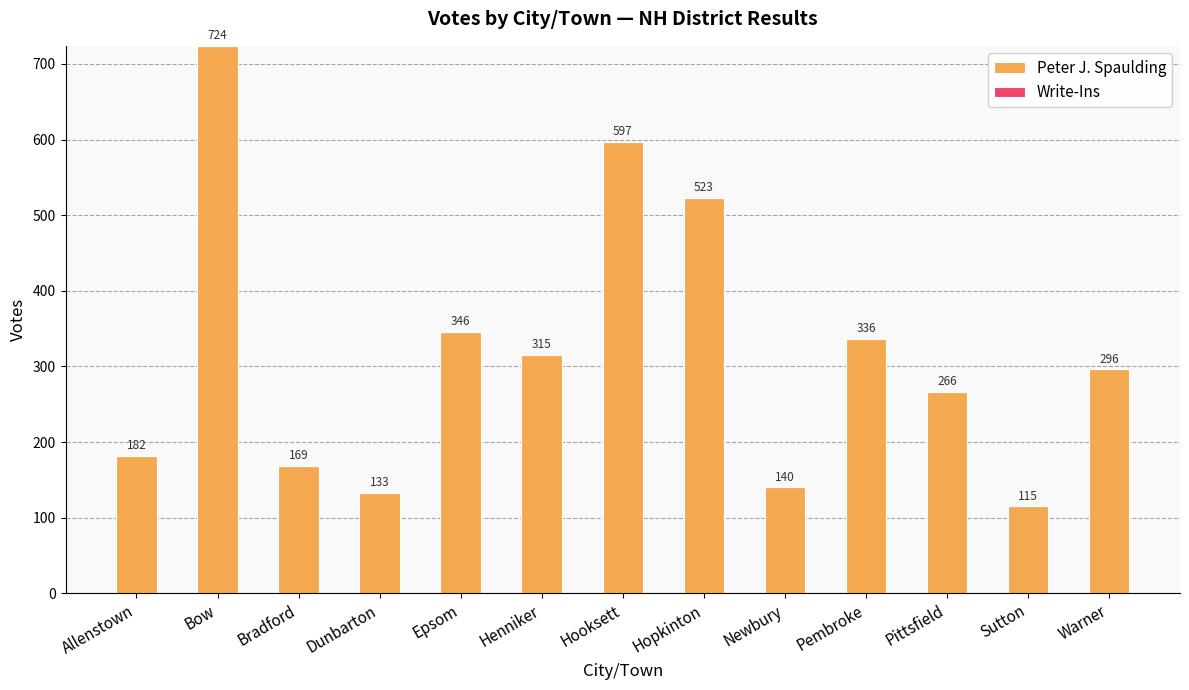

What is the approximate value at Pembroke, to the nearest 50?

350